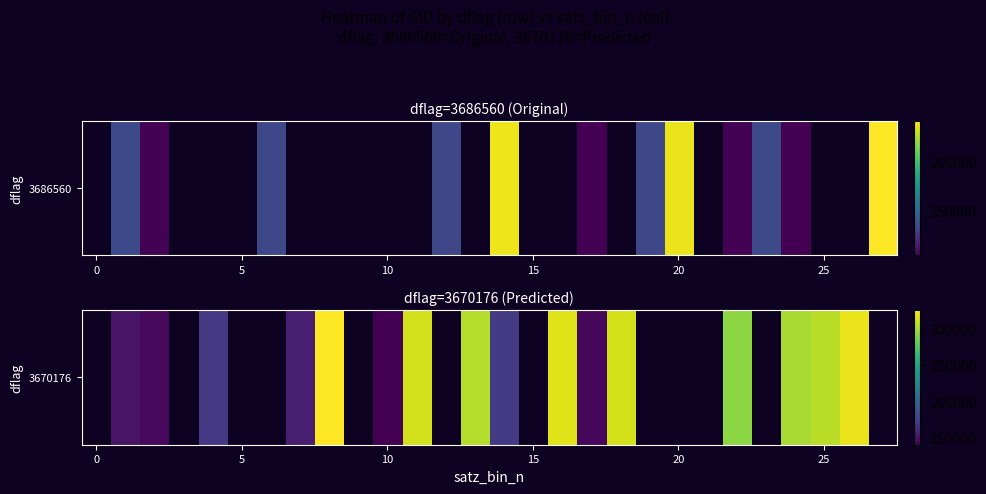

True or false: the data shows 305797.0 at 25.

True